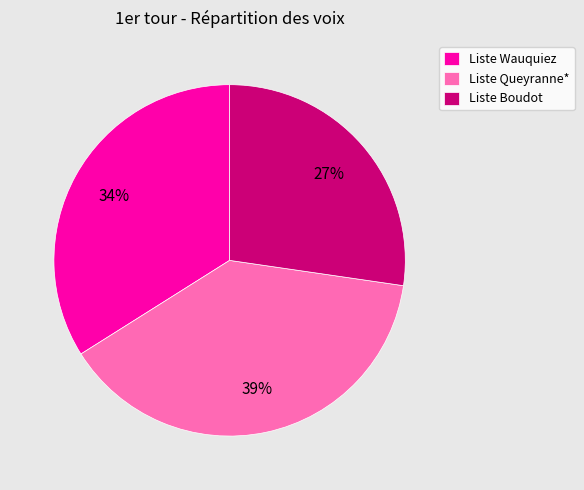

How many slices are in this pie chart?

3